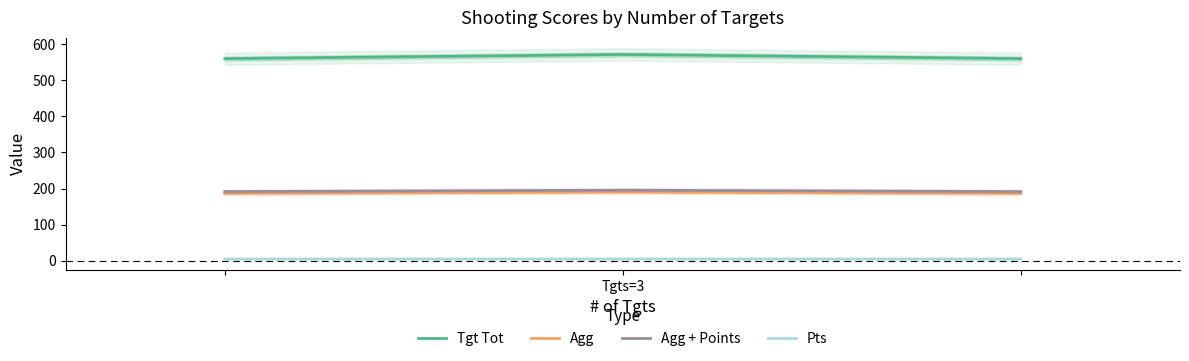

What is the difference between the maximum and minimum values in the Agg series?

3.8